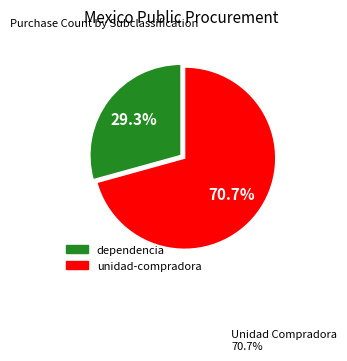

Count the number of slices in the pie.

2